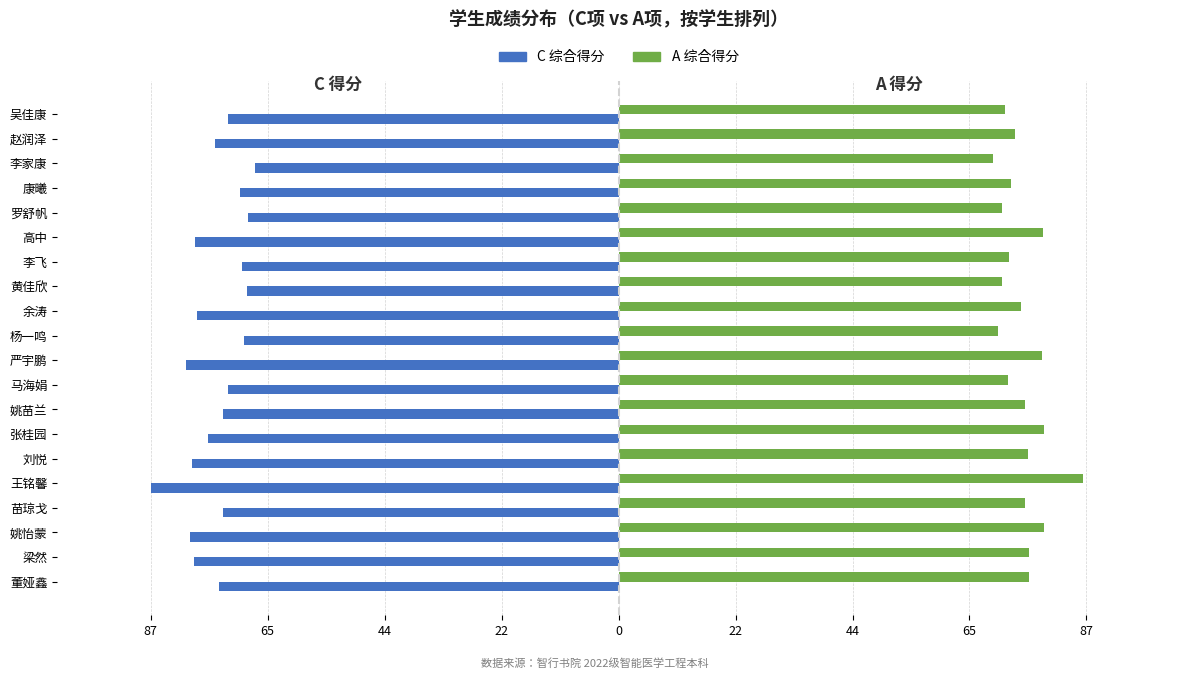

The A series shows 109.1 at 苗琼戈. True or false?

False